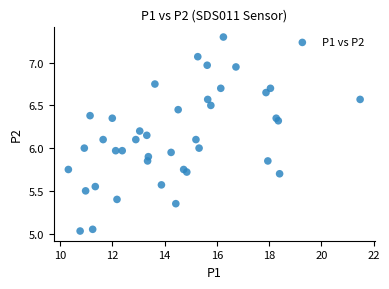

What is the range of Y values (max minus min)?

2.3